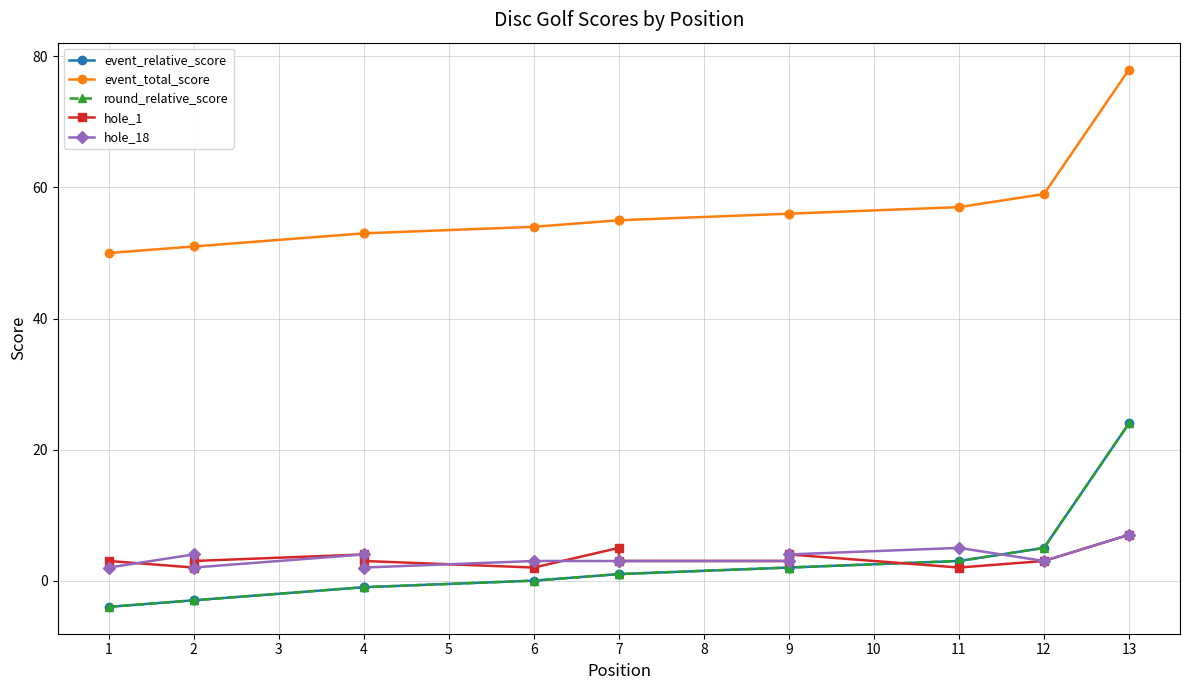

Count the number of categories in the chart.

13